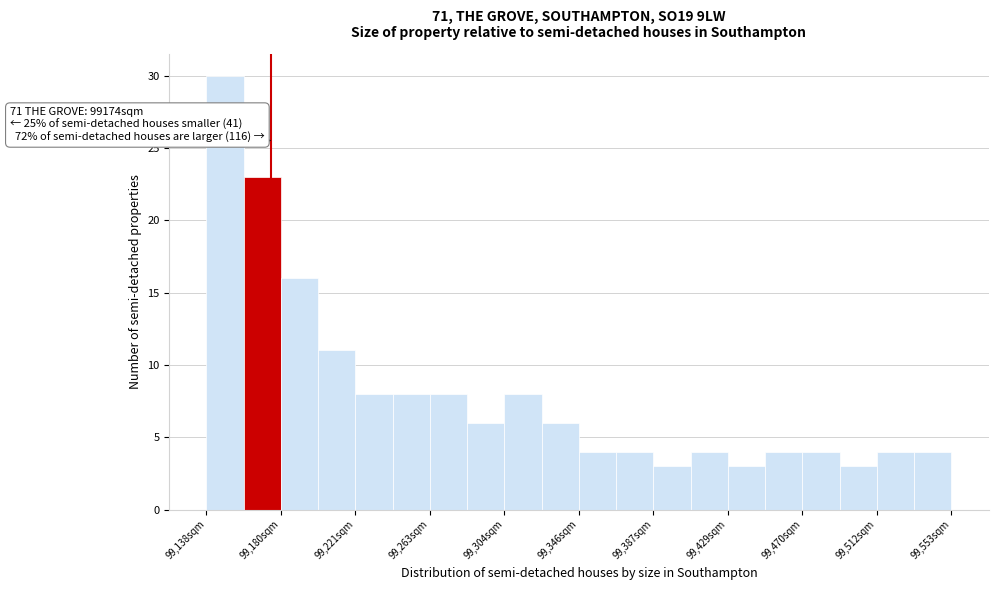

Which range on the x-axis has the tallest bar?

99140 to 99160